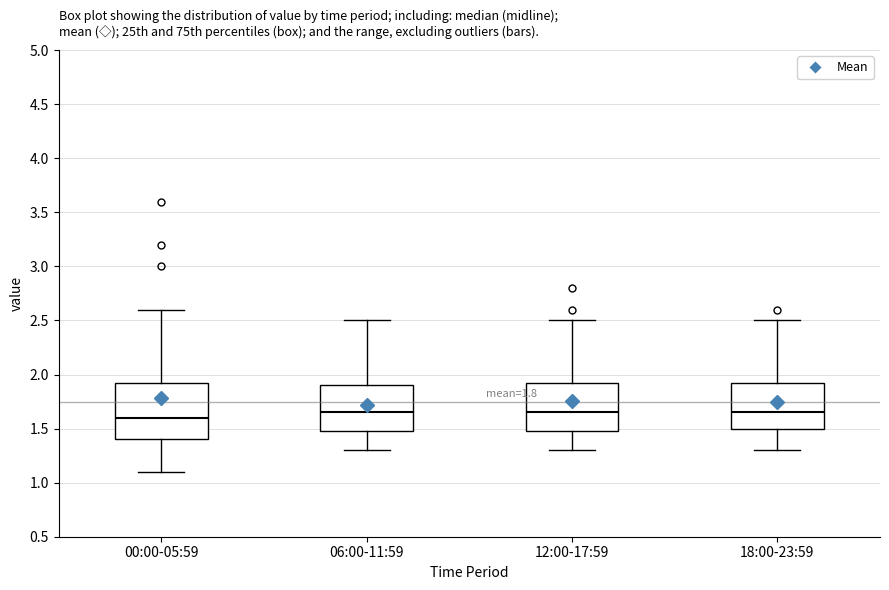

Comparing the boxes themselves (not the whiskers), which one is the tallest?

00:00-05:59